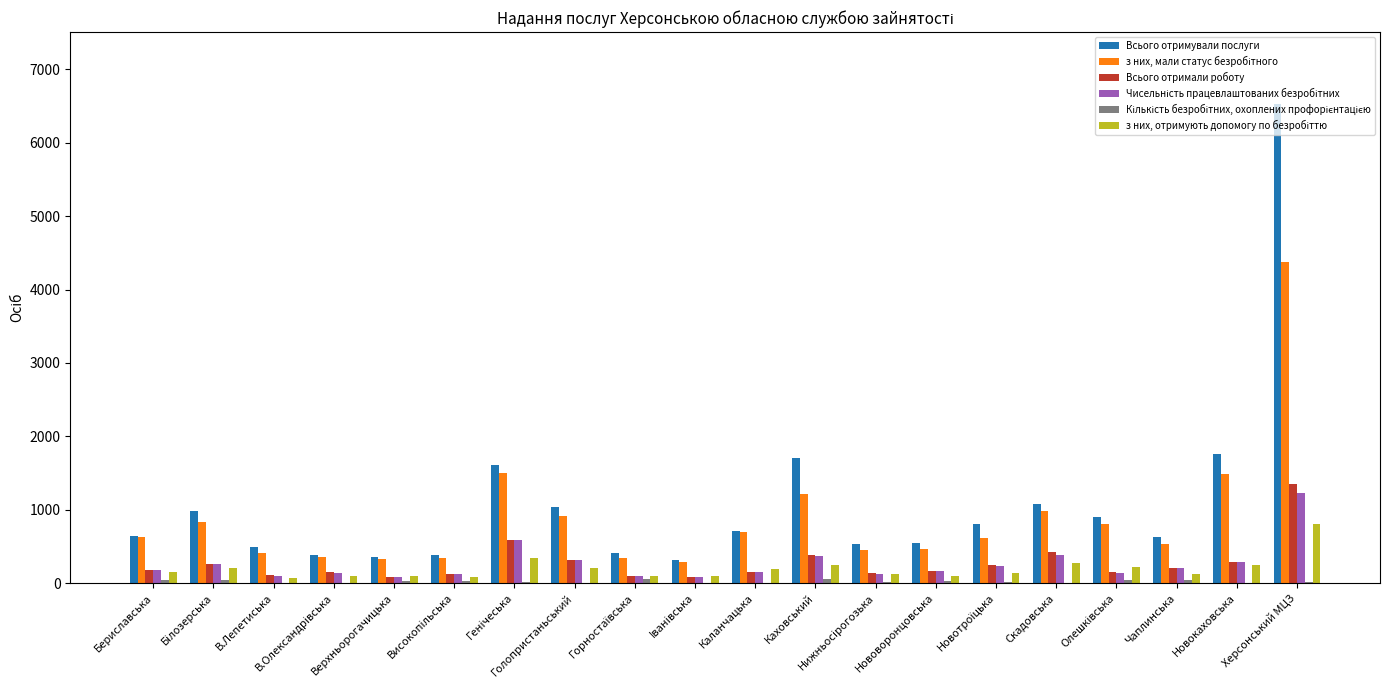

What is the difference between the Всього отримали роботу values at Hижньосiрогозька and Hовокаховська?

151